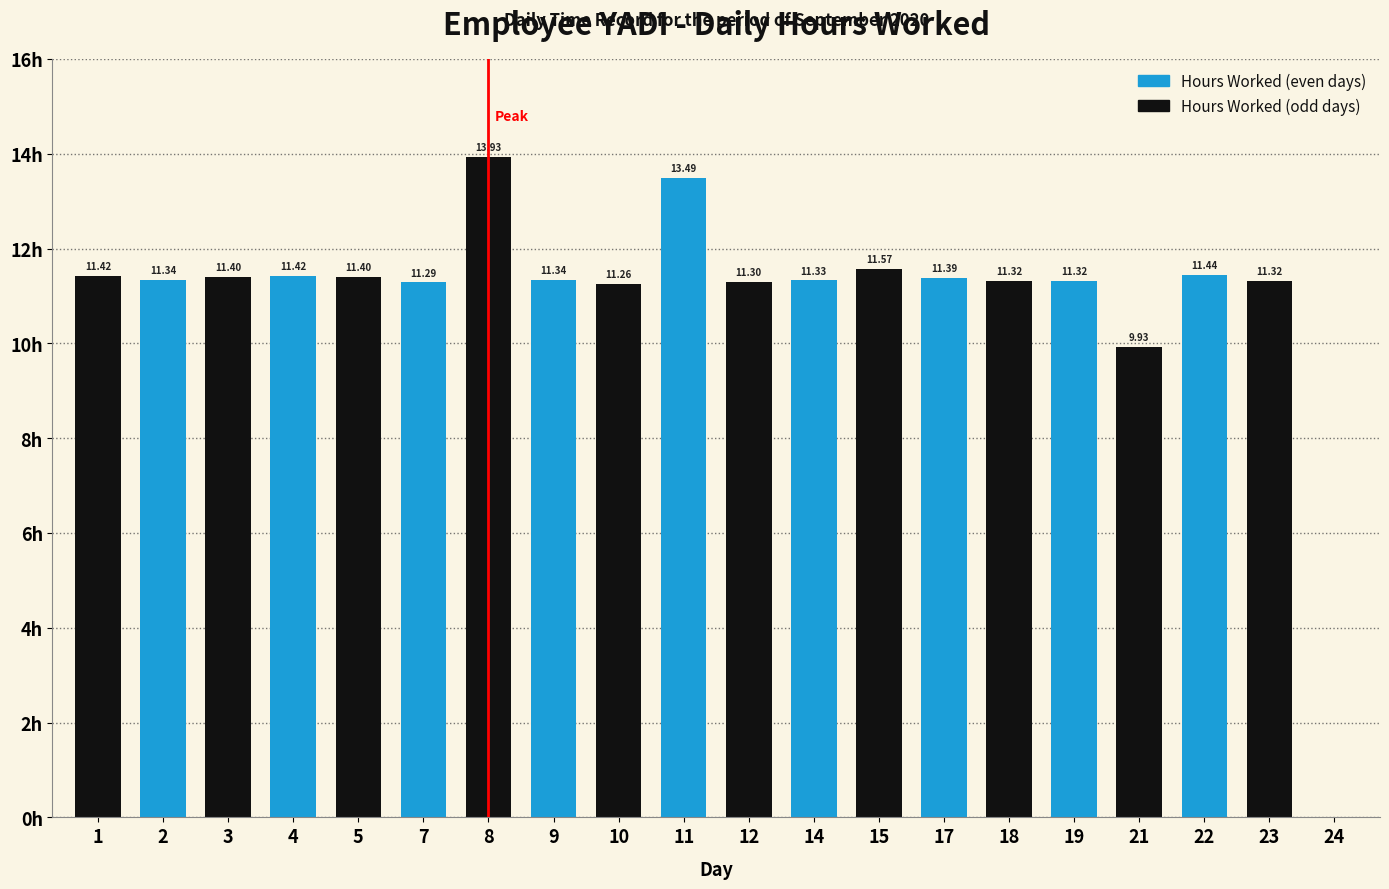

Are the bars horizontal?

No